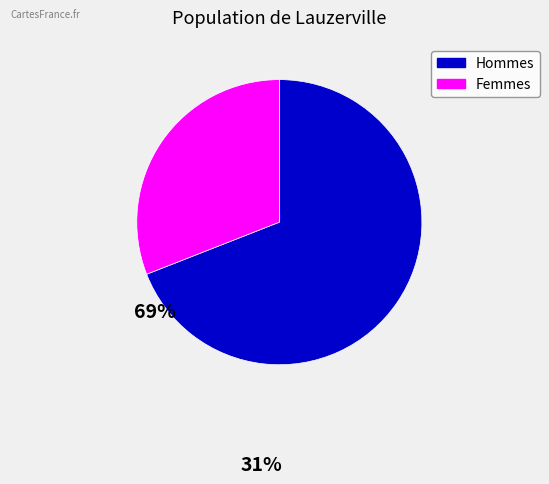

Does any single category account for the majority?

Yes